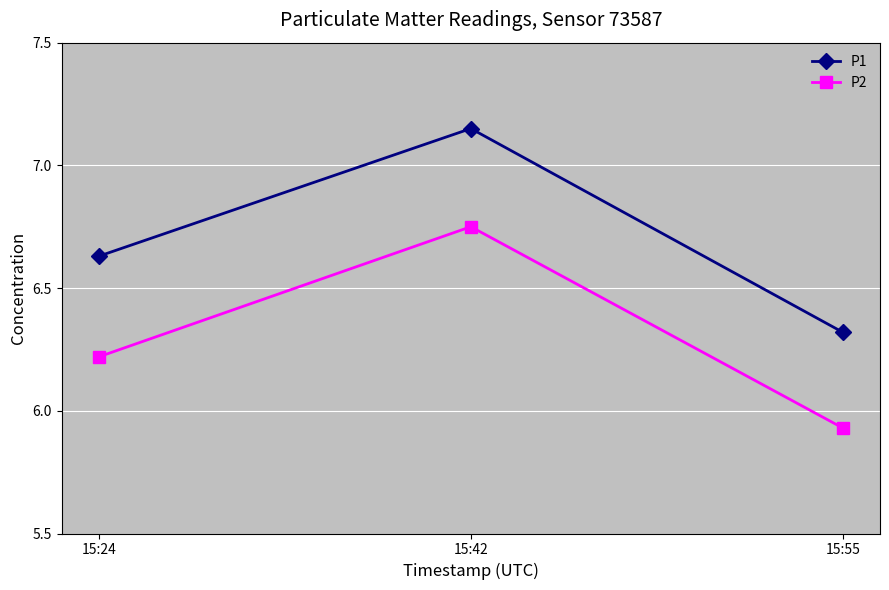

The value of P1 at 15:55 is 4.2. True or false?

False